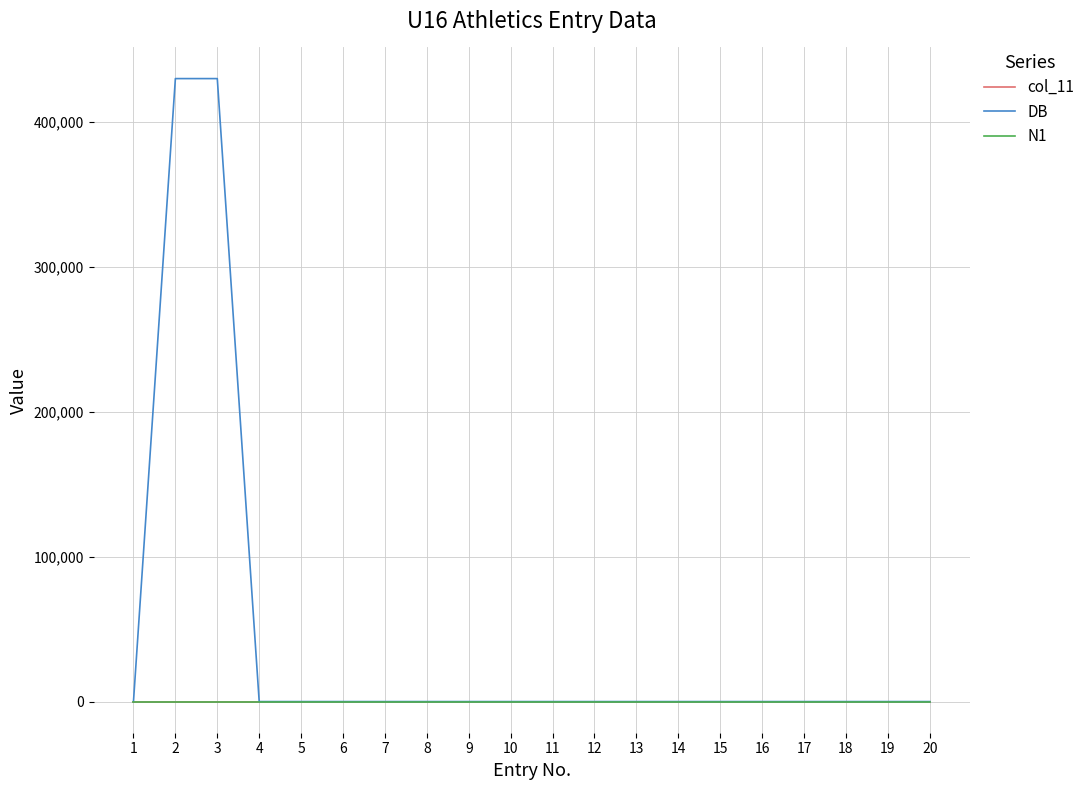

The N1 series shows 0 at 19. True or false?

True